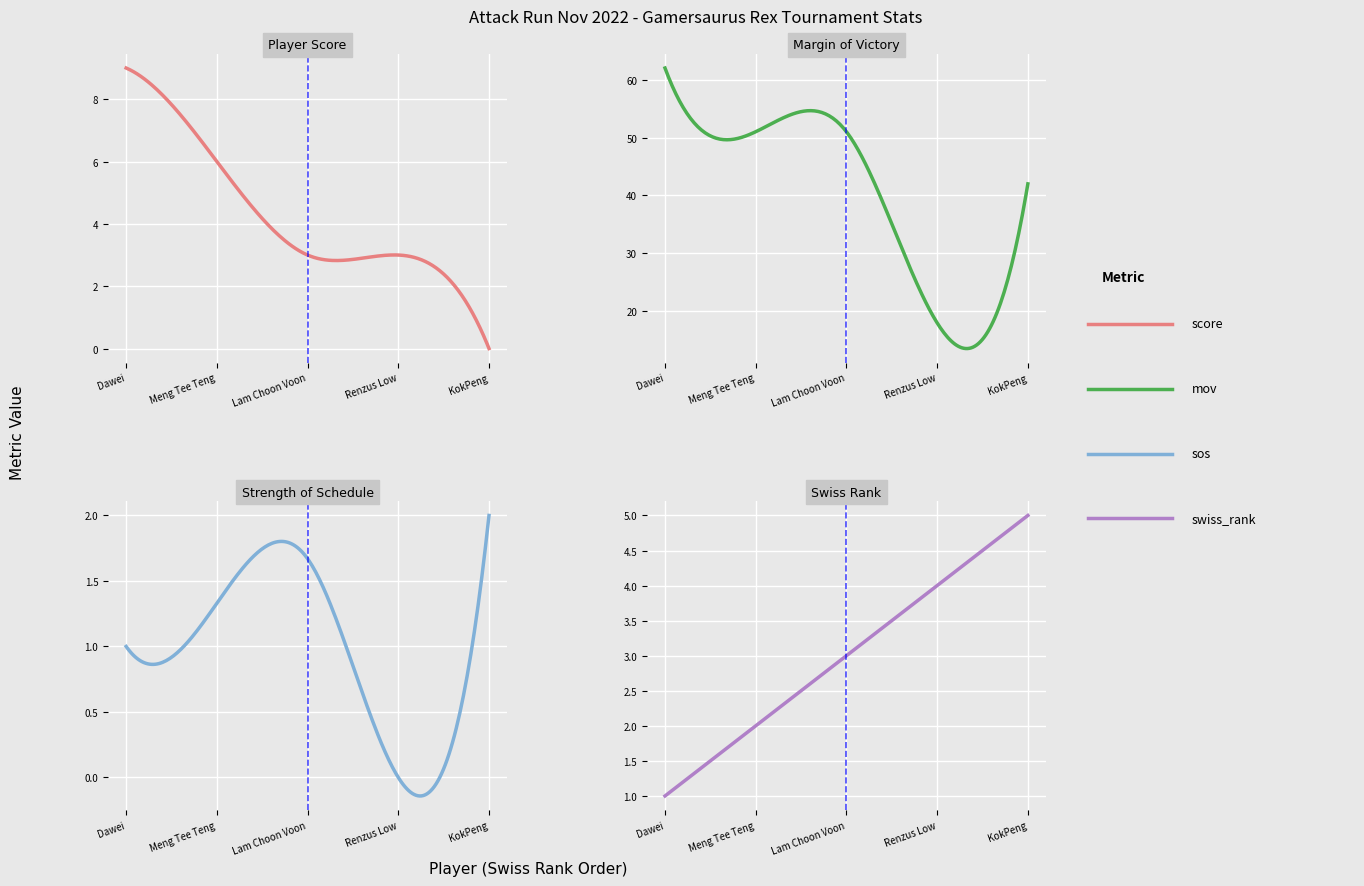

What are all the series names shown in the legend?

score, mov, sos, swiss_rank